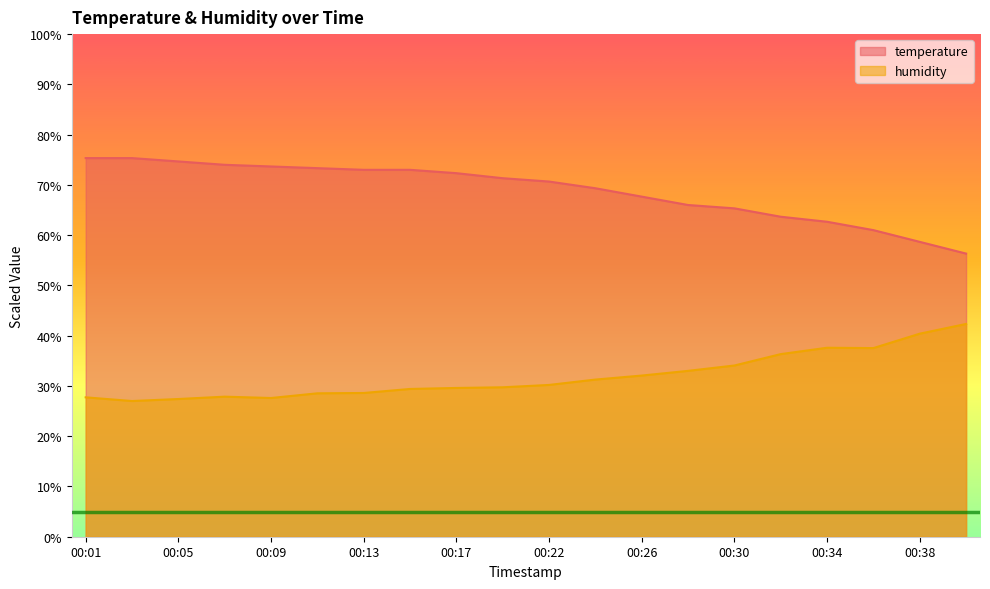

What is the value of the humidity point at the 9th from the left?

29.6